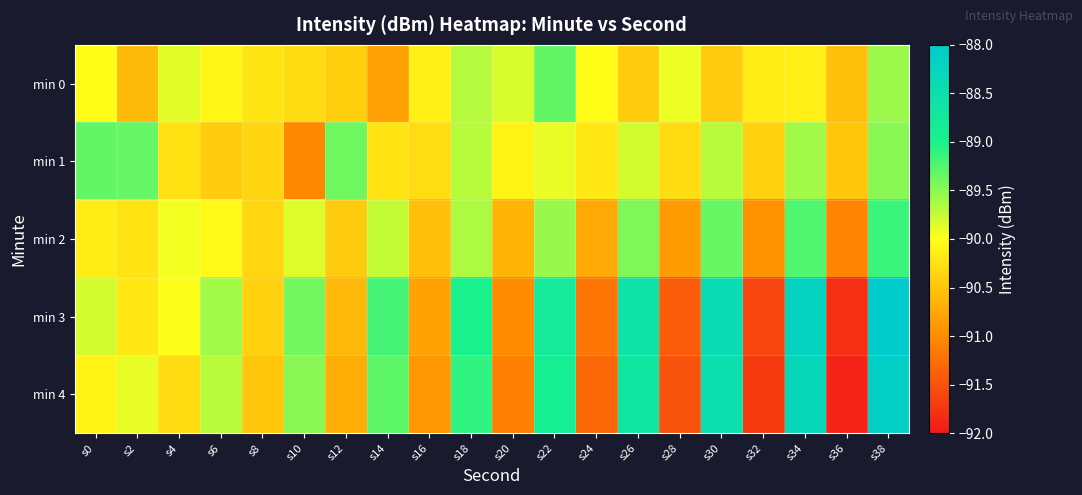

How many distinct data groups are displayed?

5